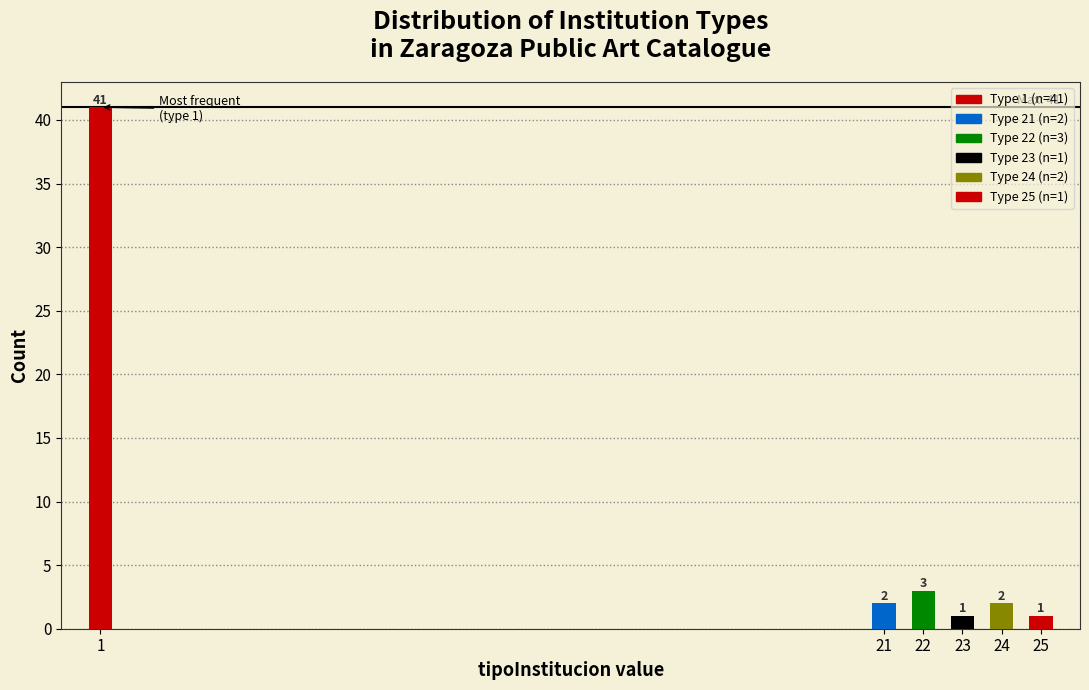

Reading left to right, transcribe all the data shown in this chart.

1=41	21=2	22=3	23=1	24=2	25=1